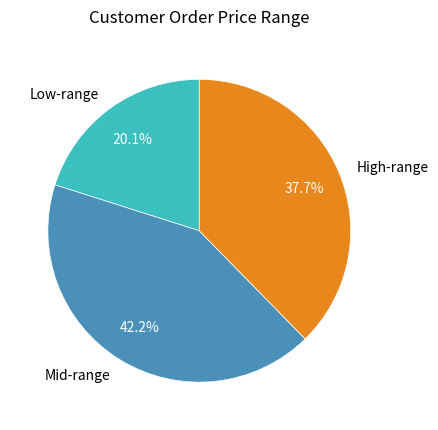

Is there any slice that represents more than half of the pie?

No